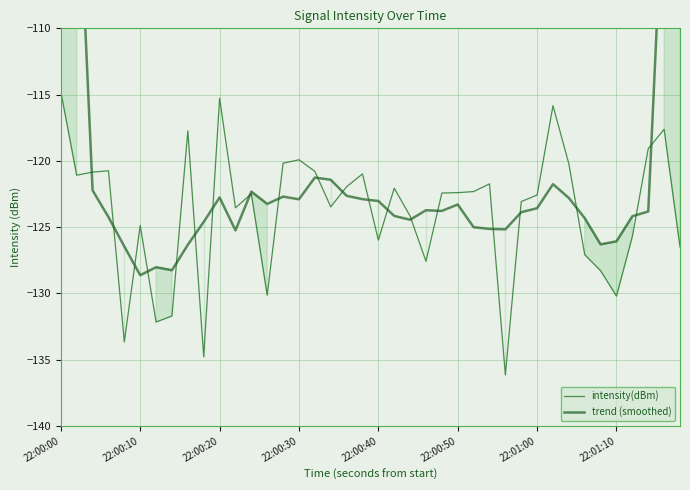

What is the smallest value displayed?

-136.1